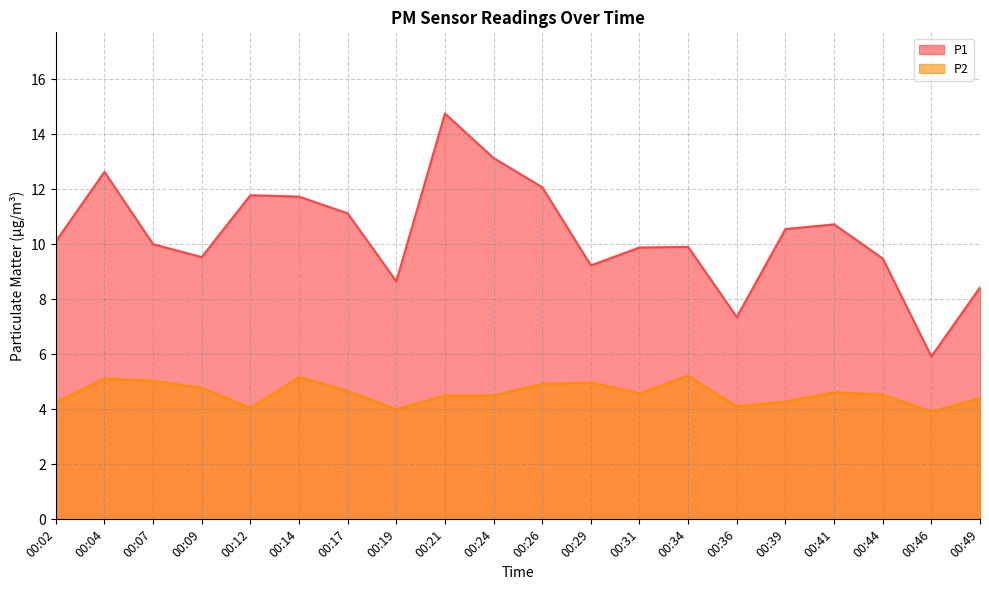

At which label does P2 reach its minimum?

00:46